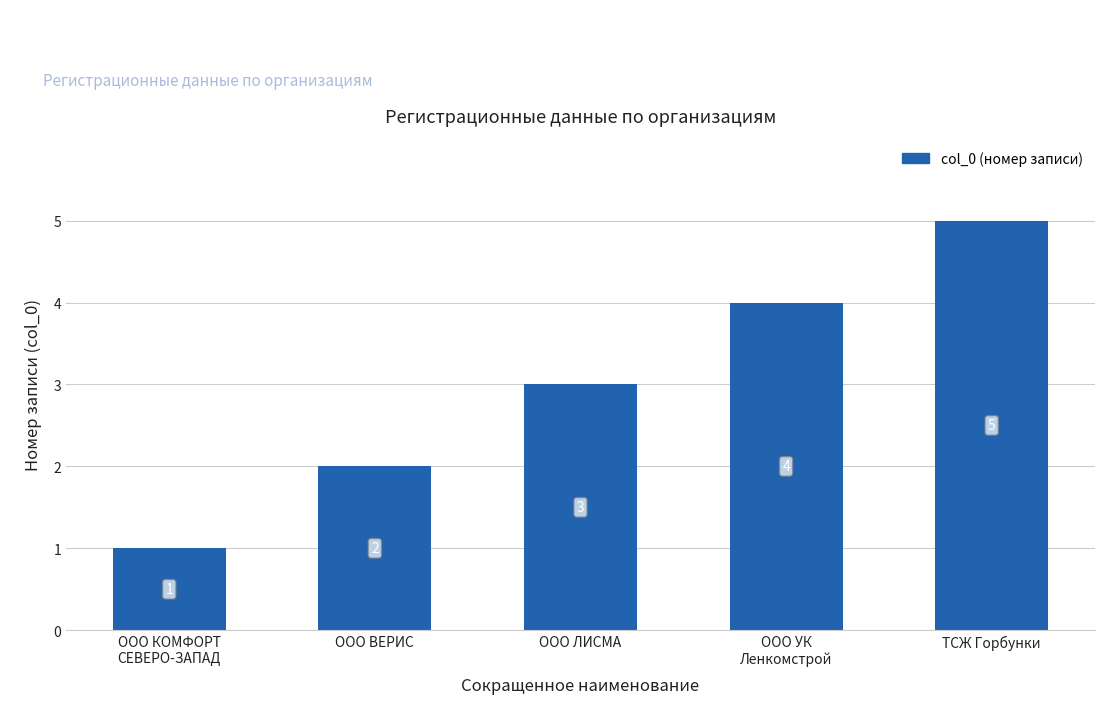

What is the approximate value at ООО ВЕРИС?

2